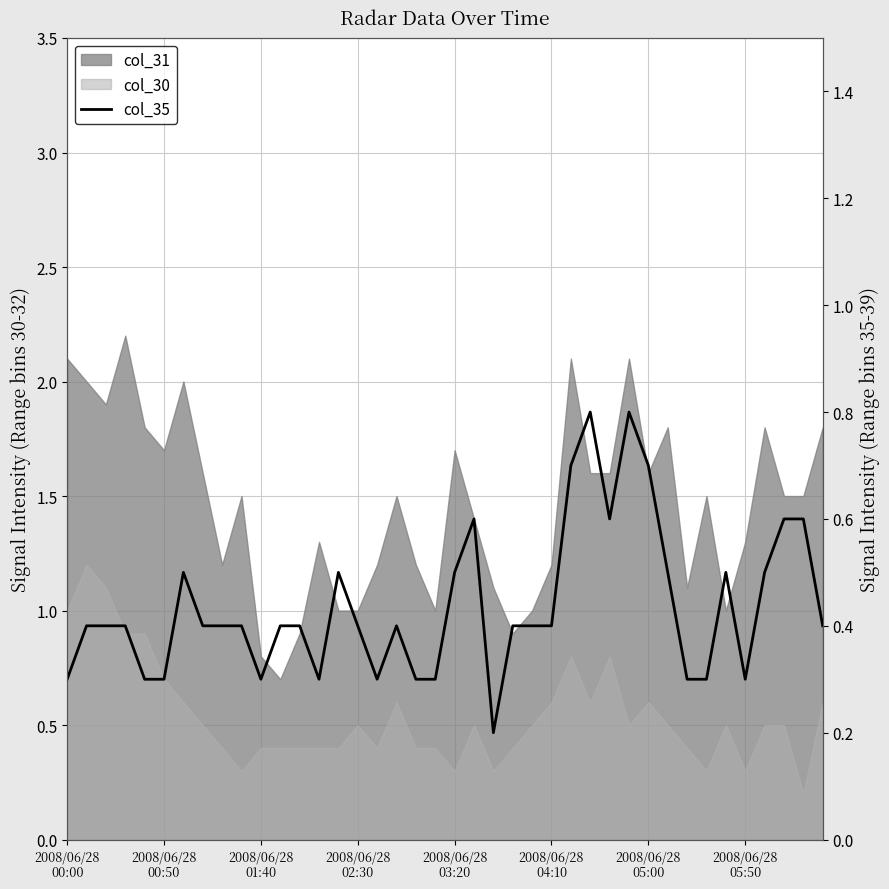

How many lines are shown in the chart?

1